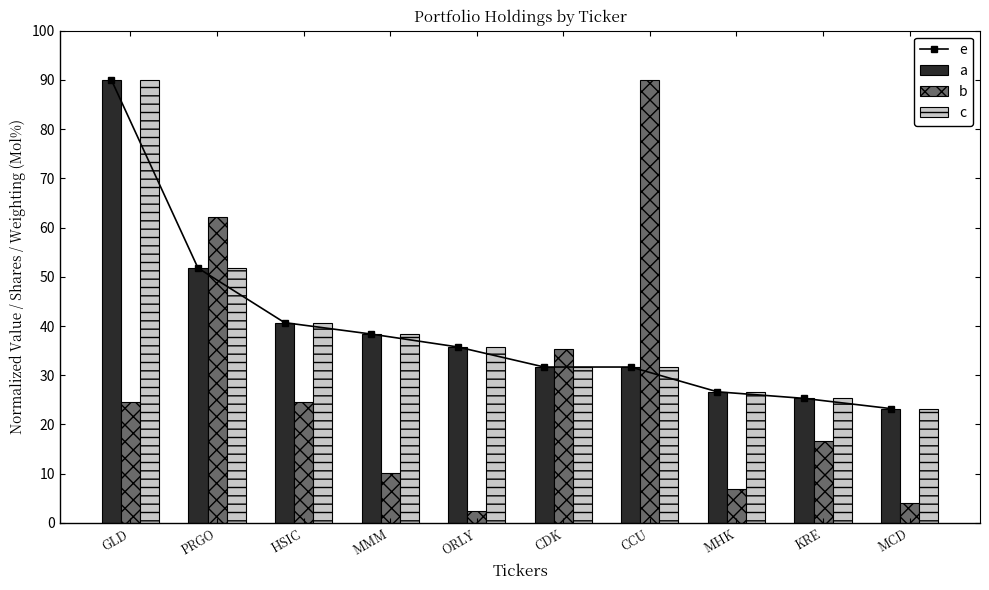

What is the value of the a bar at the 5th from the left?

35.7